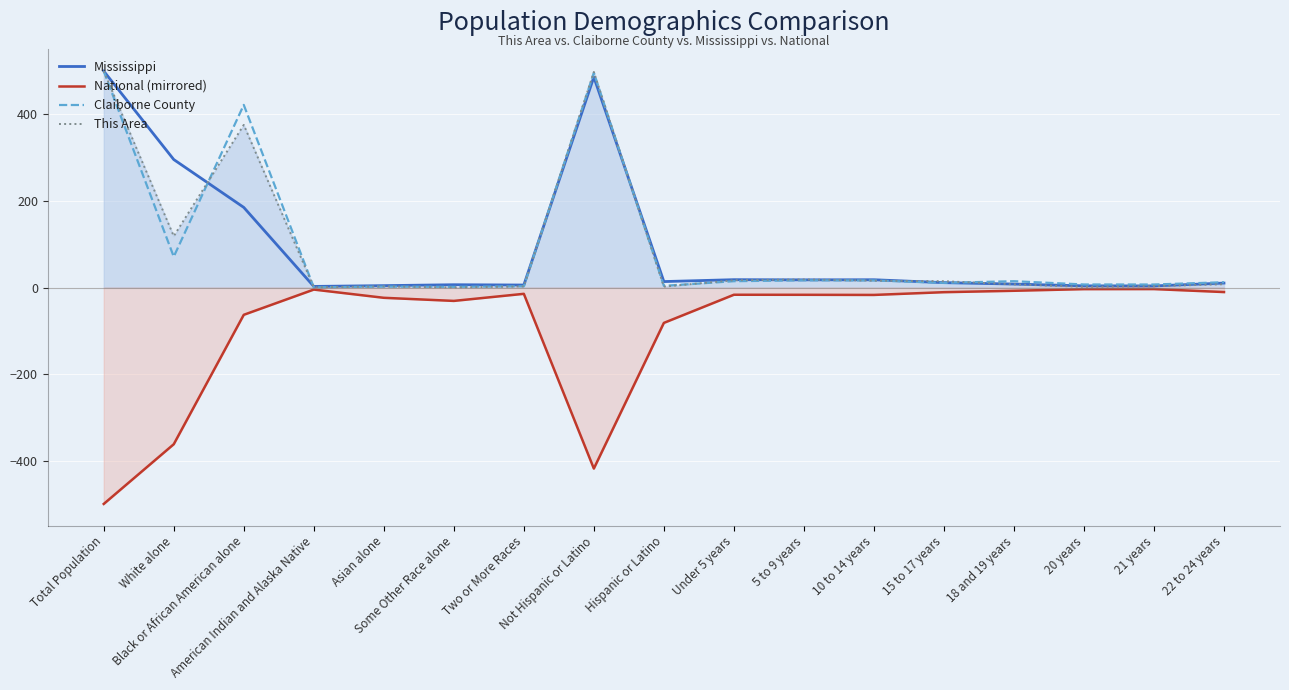

True or false: This Area and National (mirrored) cross at least once.

False